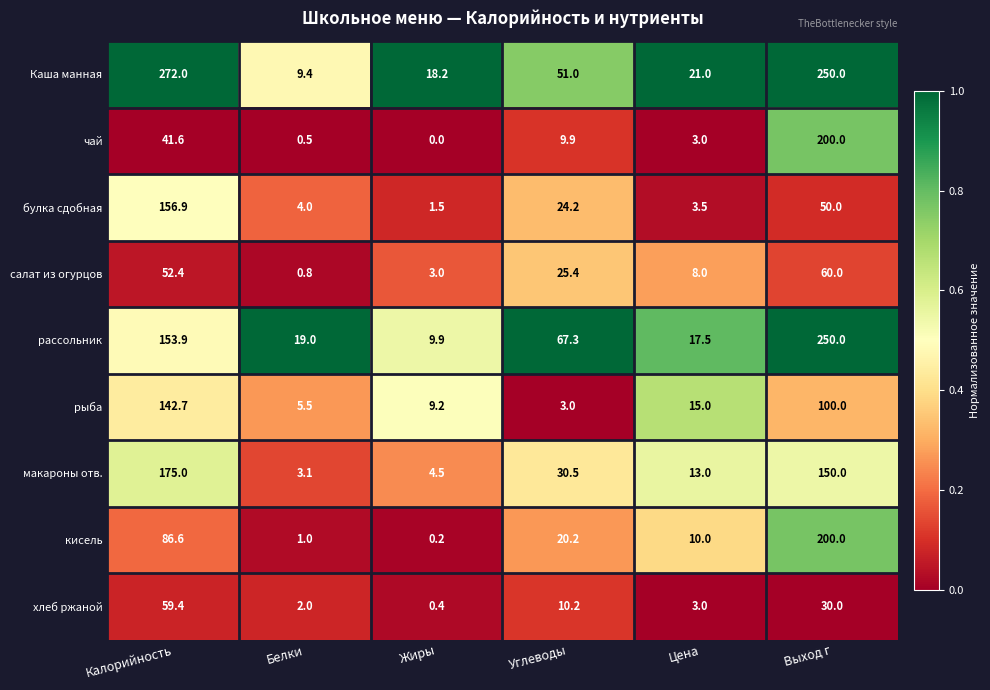

Which label corresponds to the smallest value in the chart?

Жиры